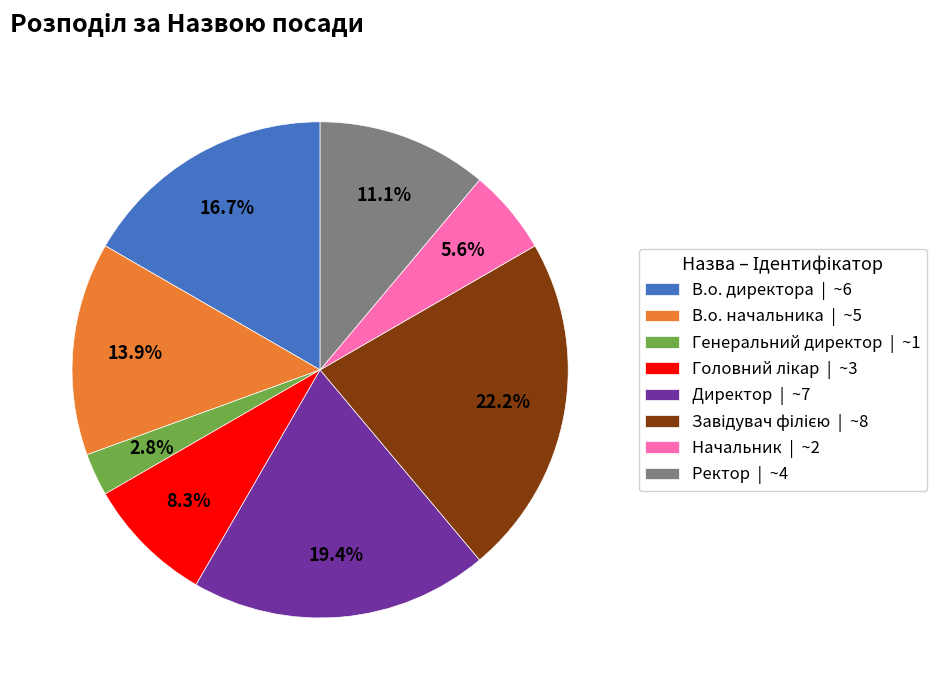

Is Начальник the majority of the pie?

No